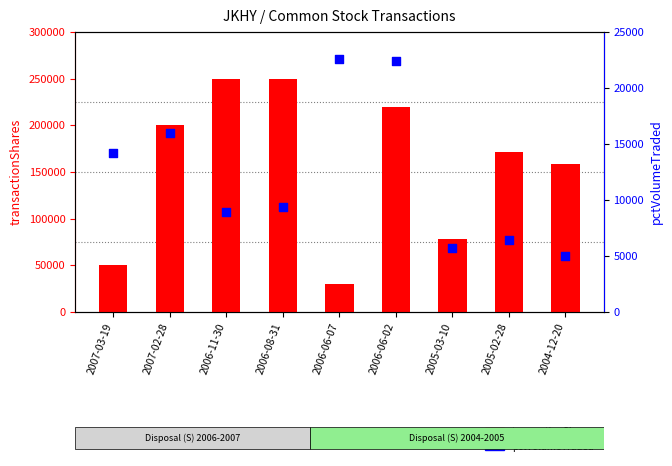

Which series contains the highest Y value?

transactionShares